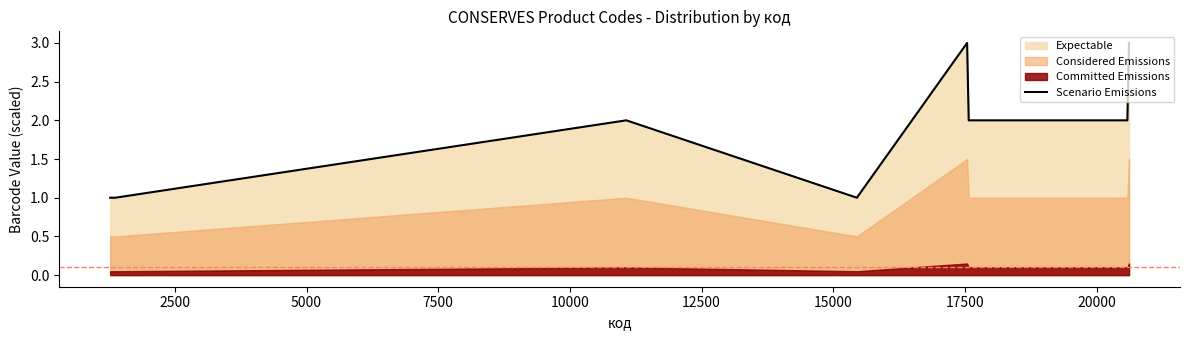

Reading left to right, extract all data points from this chart.

1	1	2	1	3	2	2	2	2	3	3	3